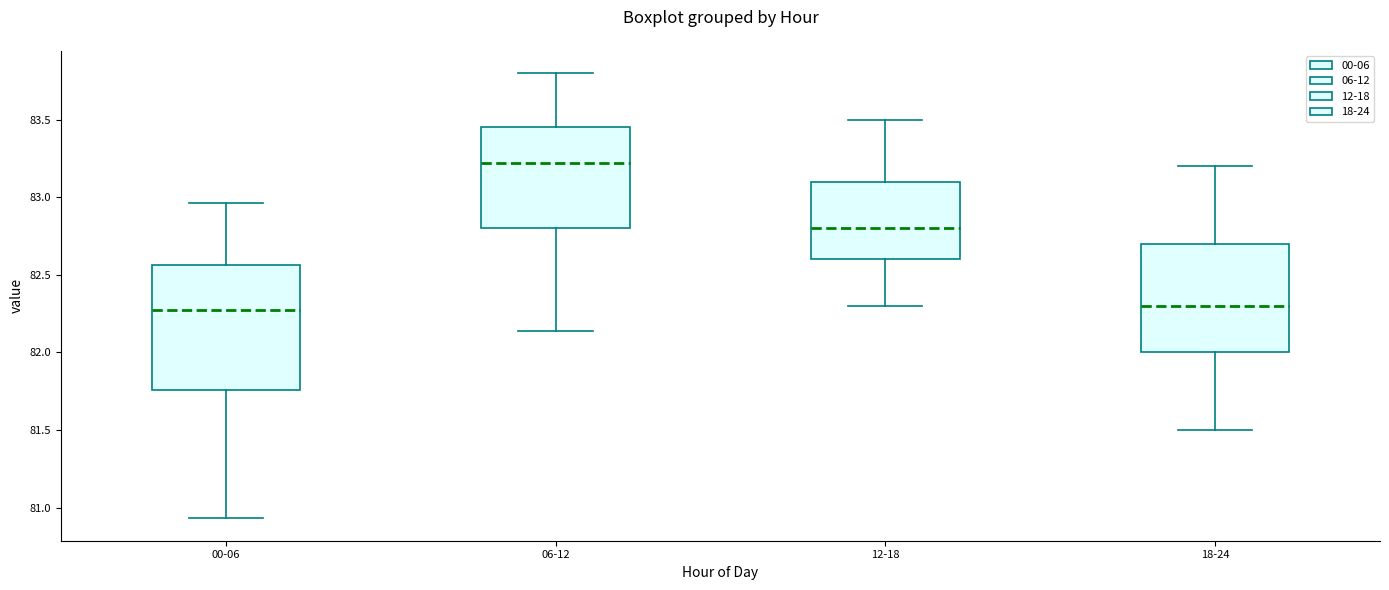

Reading left to right, transcribe this box plot: for each box, give where its median line is, the range the box spans, and where its two whiskers end, as read against the y-axis. The values are not printed on the chart, so give them approximately, as read against the axis.

00-06: median 82.25, box 81.75 to 82.55, whiskers 80.95 to 82.95
06-12: median 83.20, box 82.80 to 83.45, whiskers 82.15 to 83.80
12-18: median 82.80, box 82.60 to 83.10, whiskers 82.30 to 83.50
18-24: median 82.30, box 82.00 to 82.70, whiskers 81.50 to 83.20